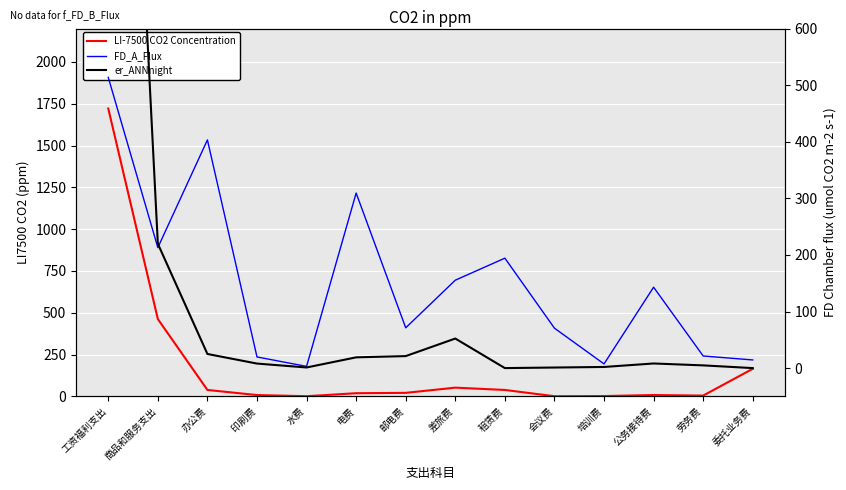

How many lines are shown in the chart?

3